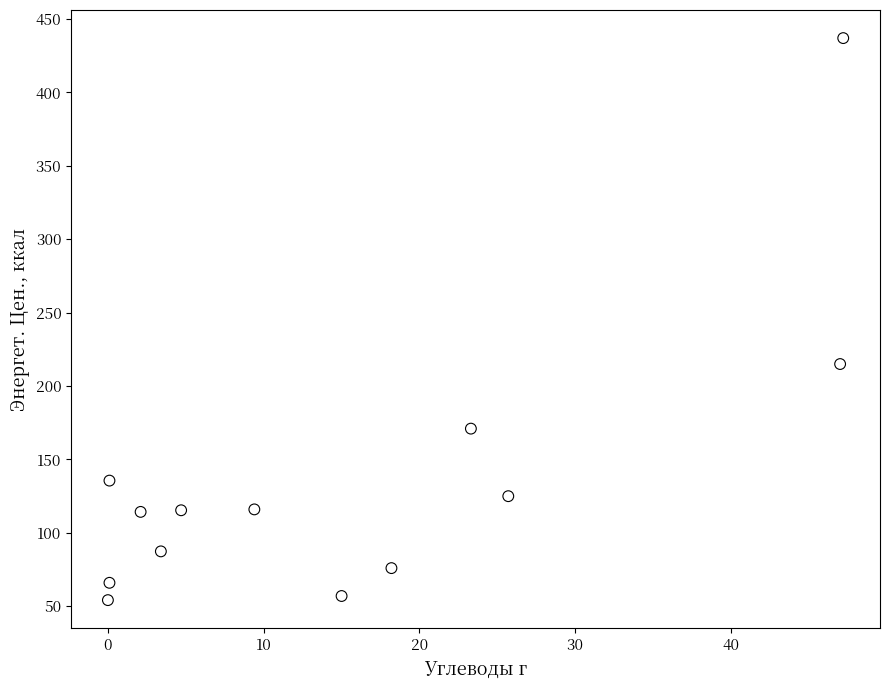

What Y value in the scatter plot is closest to 245?

215.0